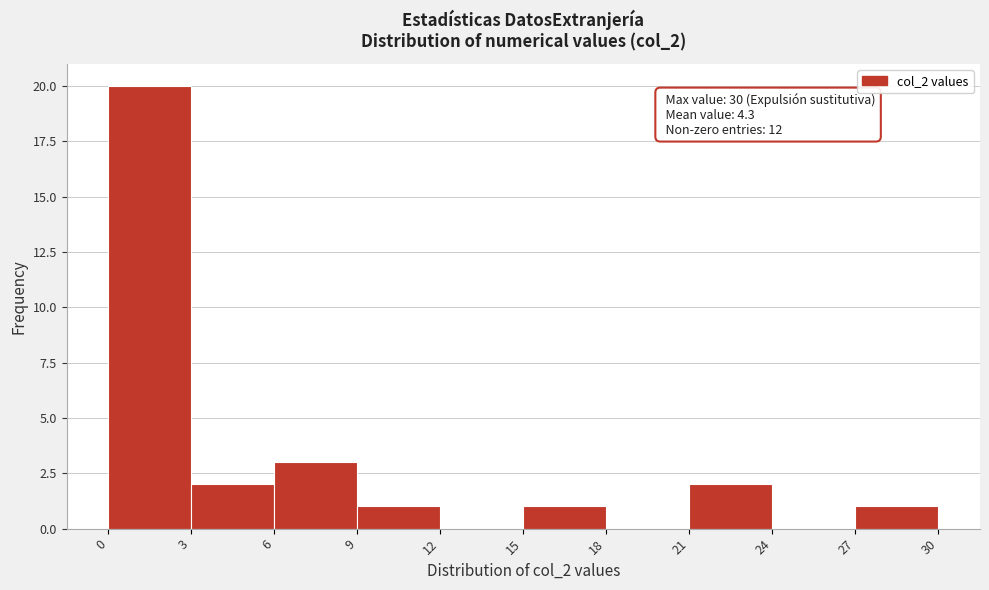

Which range on the x-axis has the tallest bar?

0 to 3